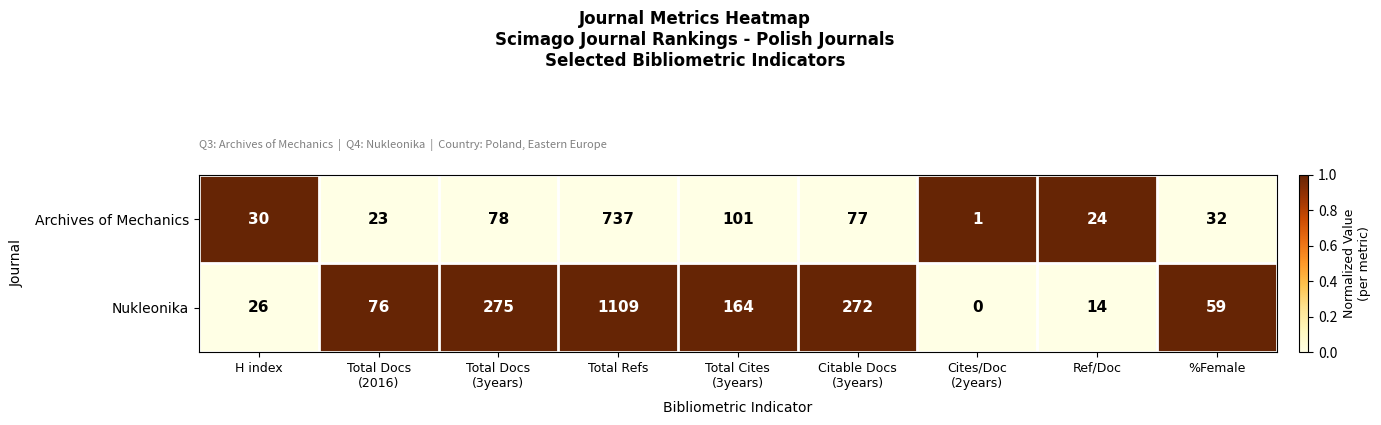

What is the spread (max minus min) of values at Ref/Doc?

10